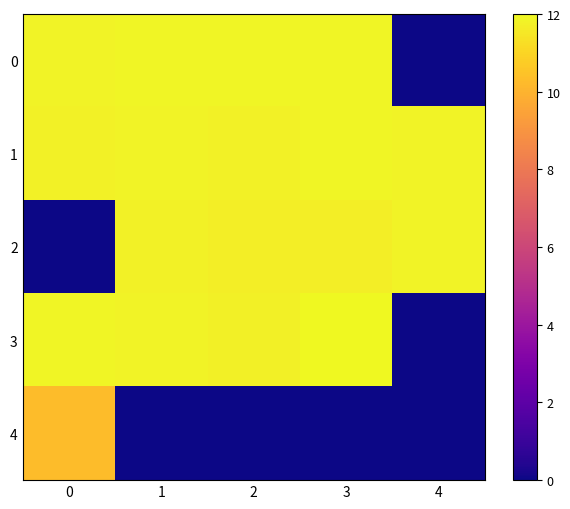

At 2, list the series in order from largest to smallest.

0, 1, 3, 2, 4